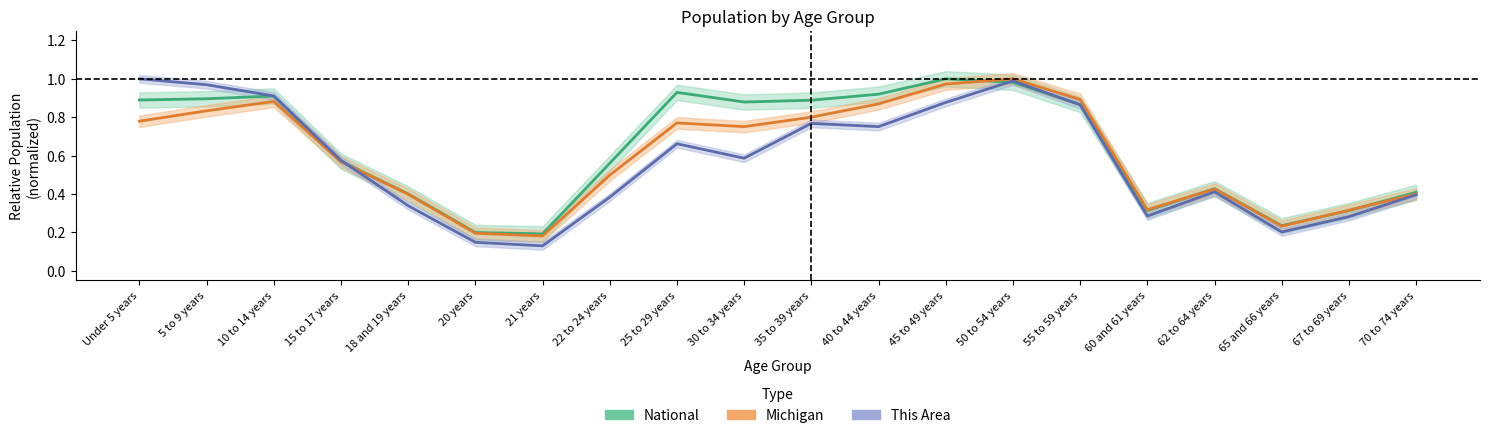

How many series are shown in this chart?

3